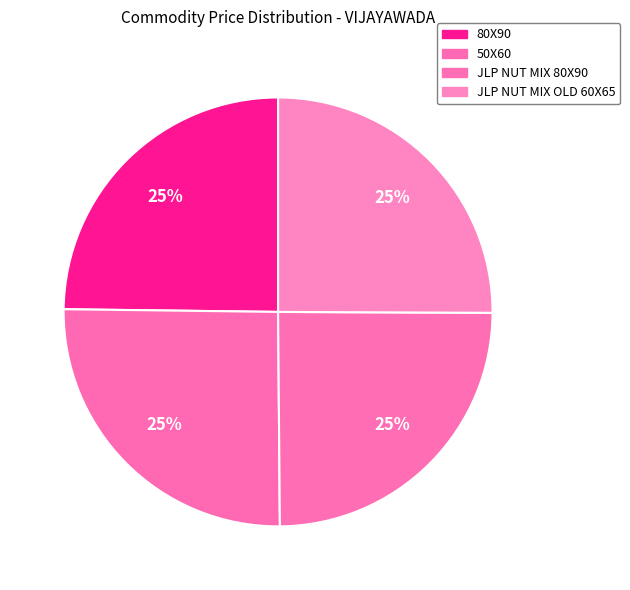

How many slices are in this pie chart?

4